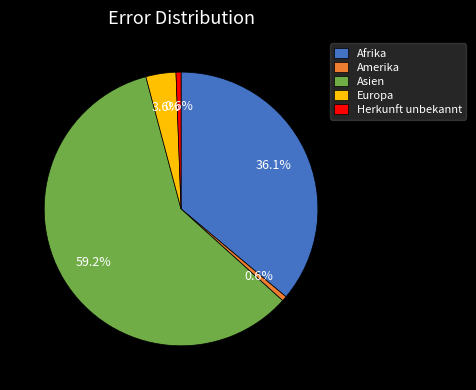

Which slice is the largest?

Asien